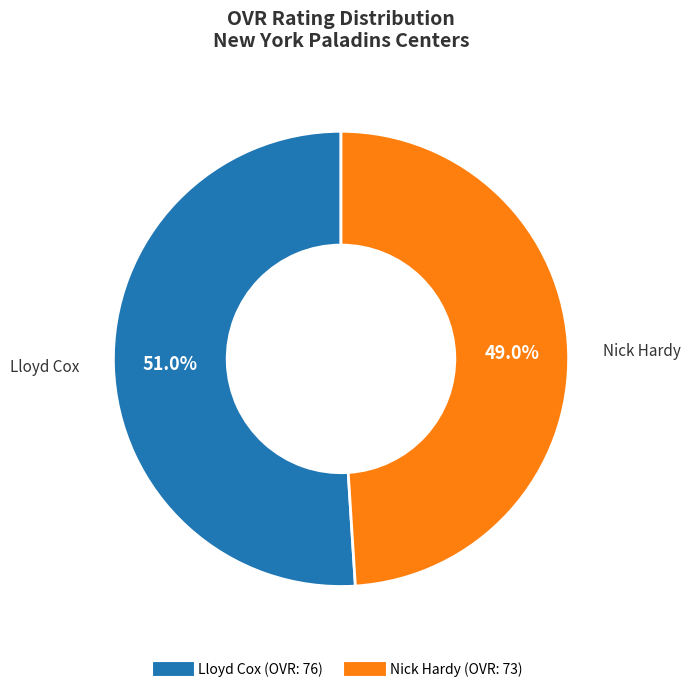

To the nearest percent, what portion does Lloyd Cox represent?

51%